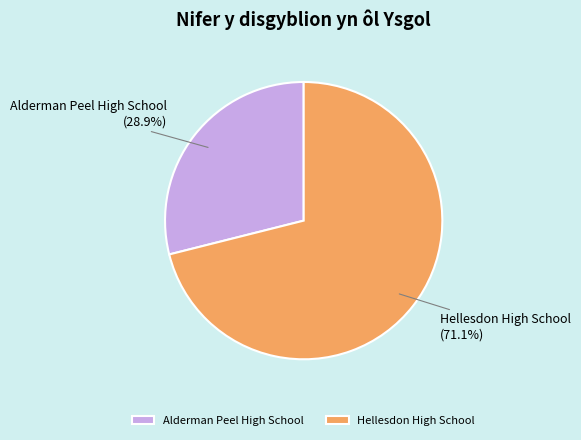

Approximately how many times larger is the value at Alderman Peel High School compared to Hellesdon High School?

0.4